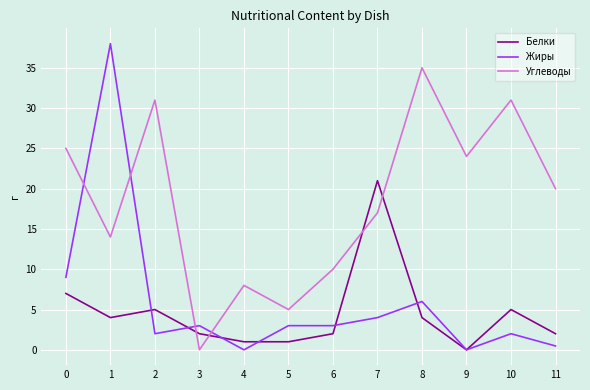

True or false: Белки has a value of 0.0 at 9.

True